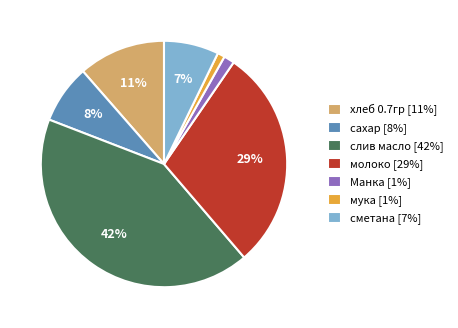

True or false: мука accounts for 10% of the total.

False